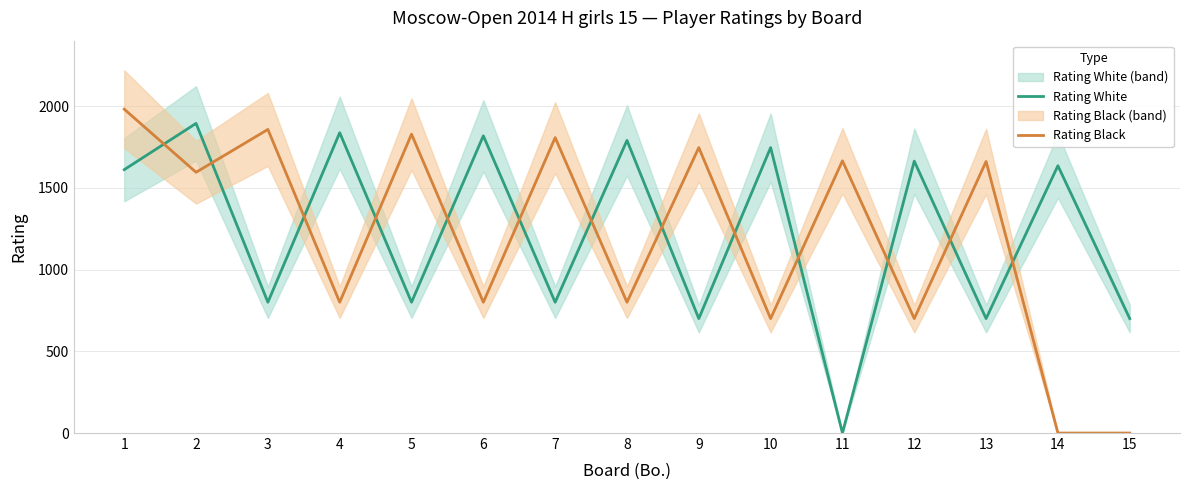

What is the value of the Rating Black point at the 13th from the left?

1661